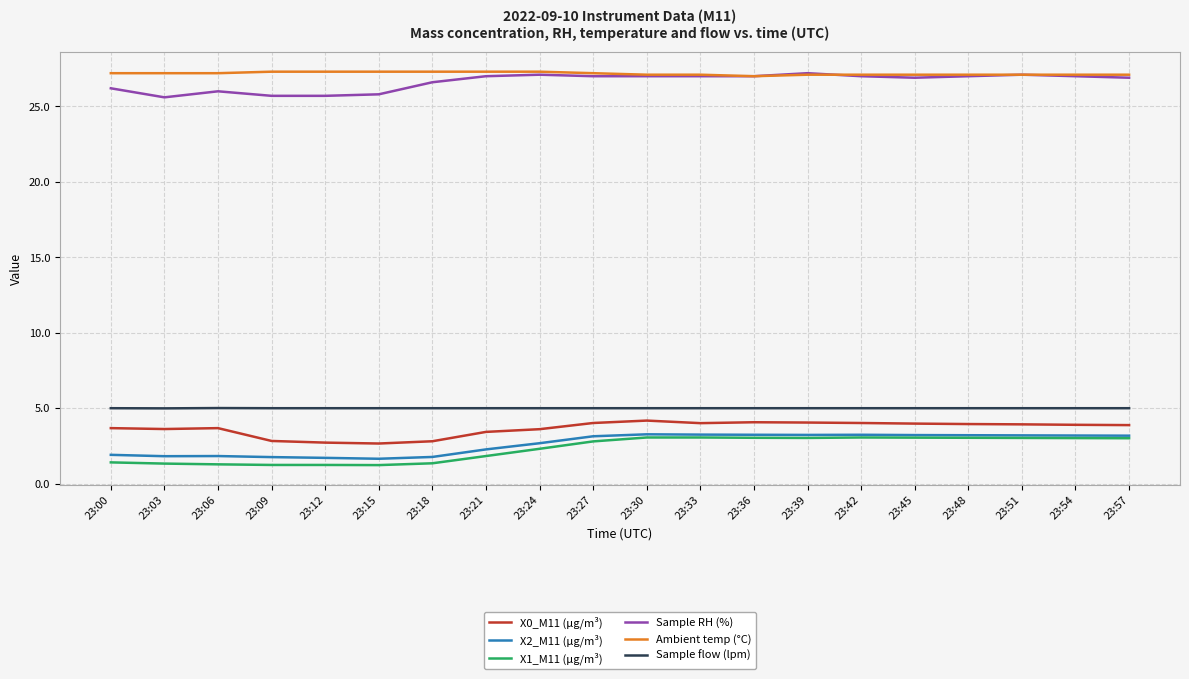

Is it true that Sample RH (%) equals 27.0 at 23:30?

True